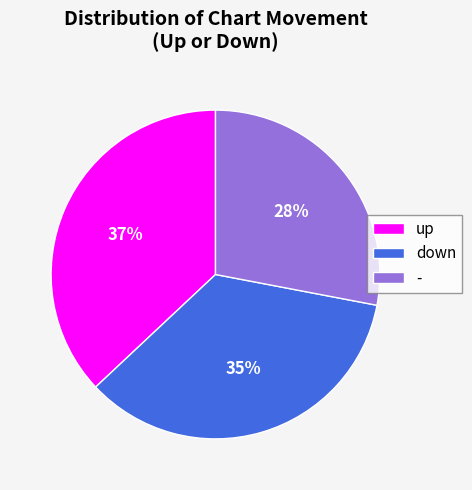

Count the number of slices in the pie.

3